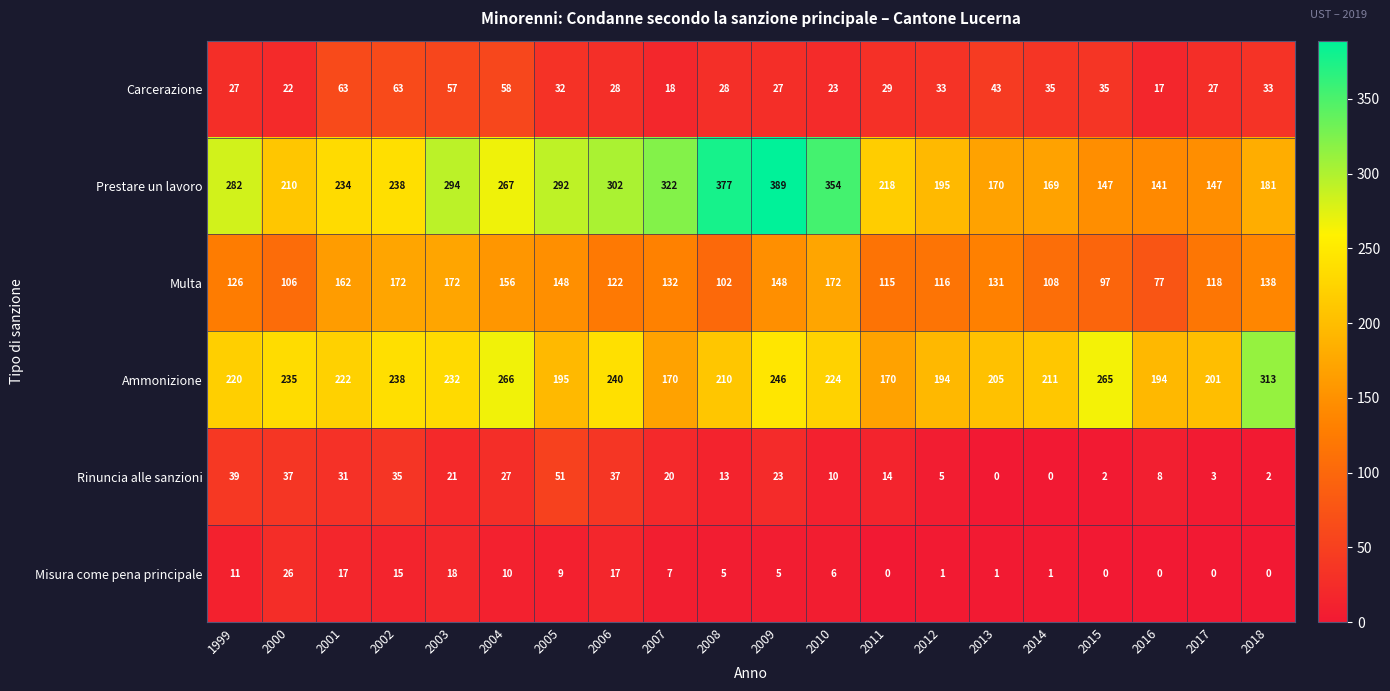

What is the difference between the maximum and second lowest values in the Multa series?

75